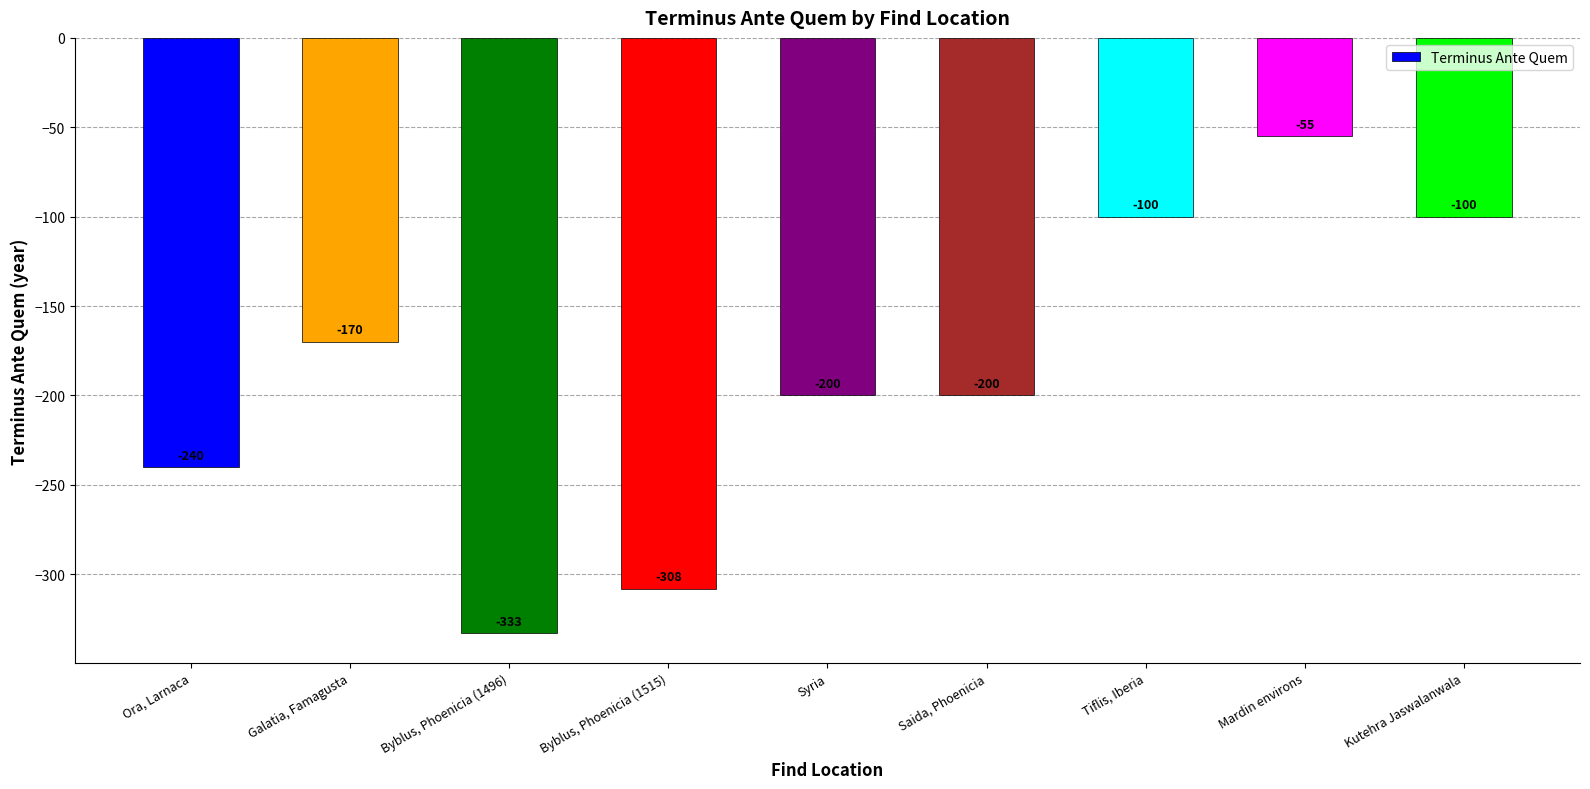

At which label is the value closest to -194?

Syria